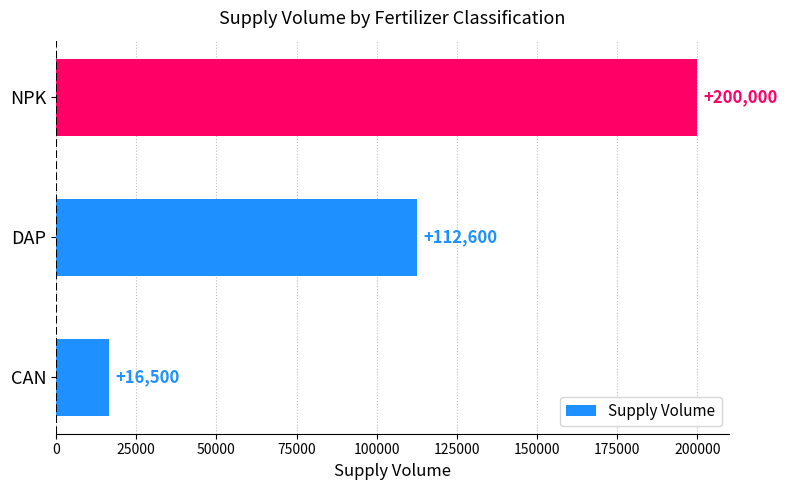

Approximately how many times larger is the value at NPK compared to CAN?

12.1